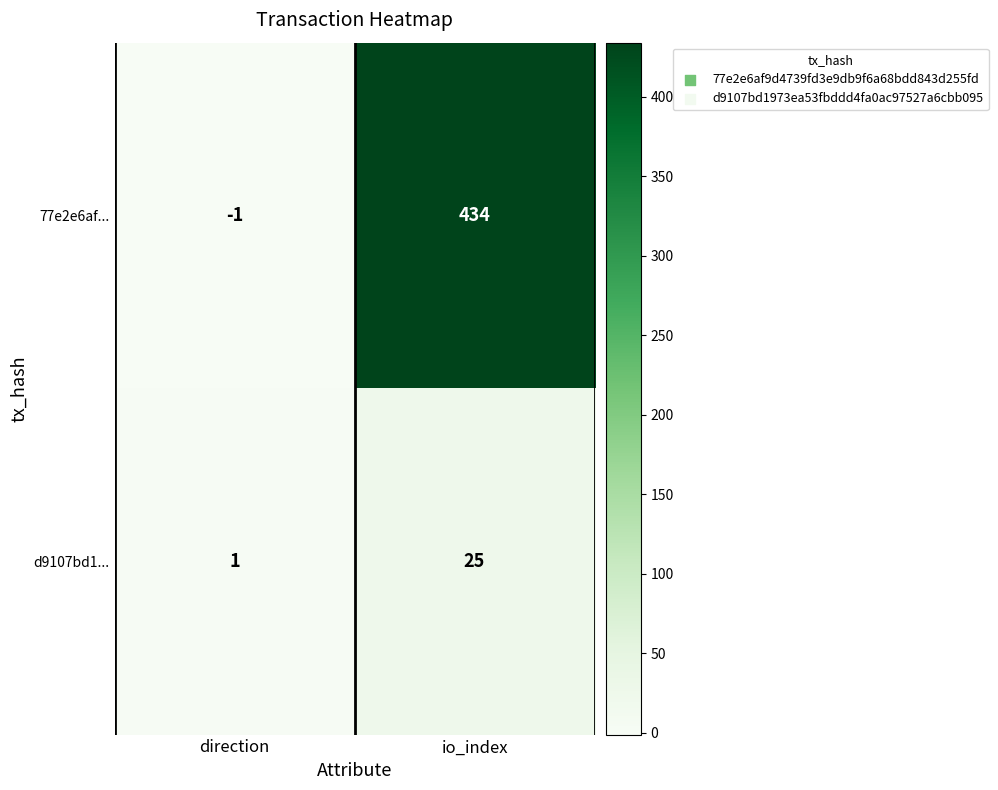

Where is 77e2e6af... nearest to the value 216?

direction